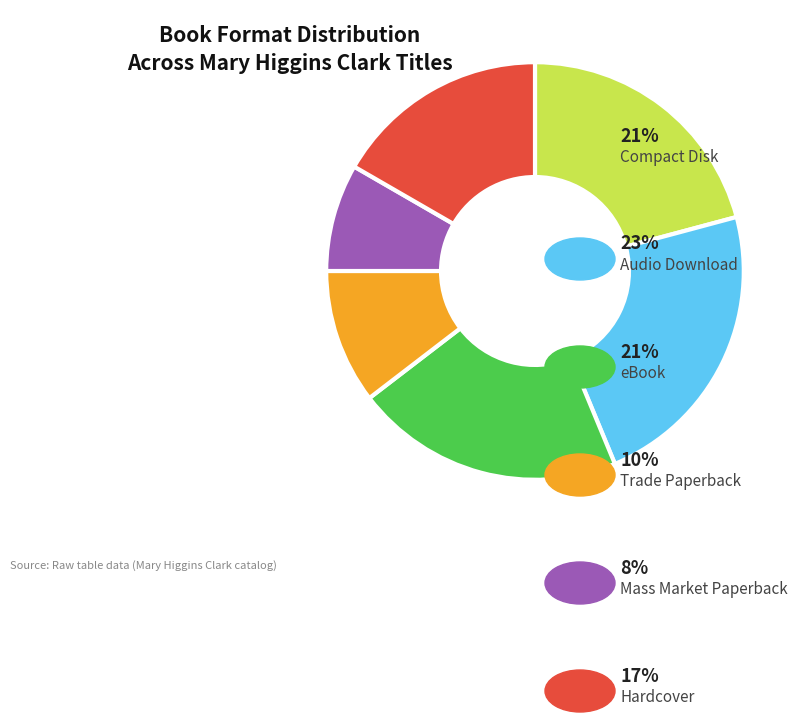

Is there a majority slice in this chart?

No